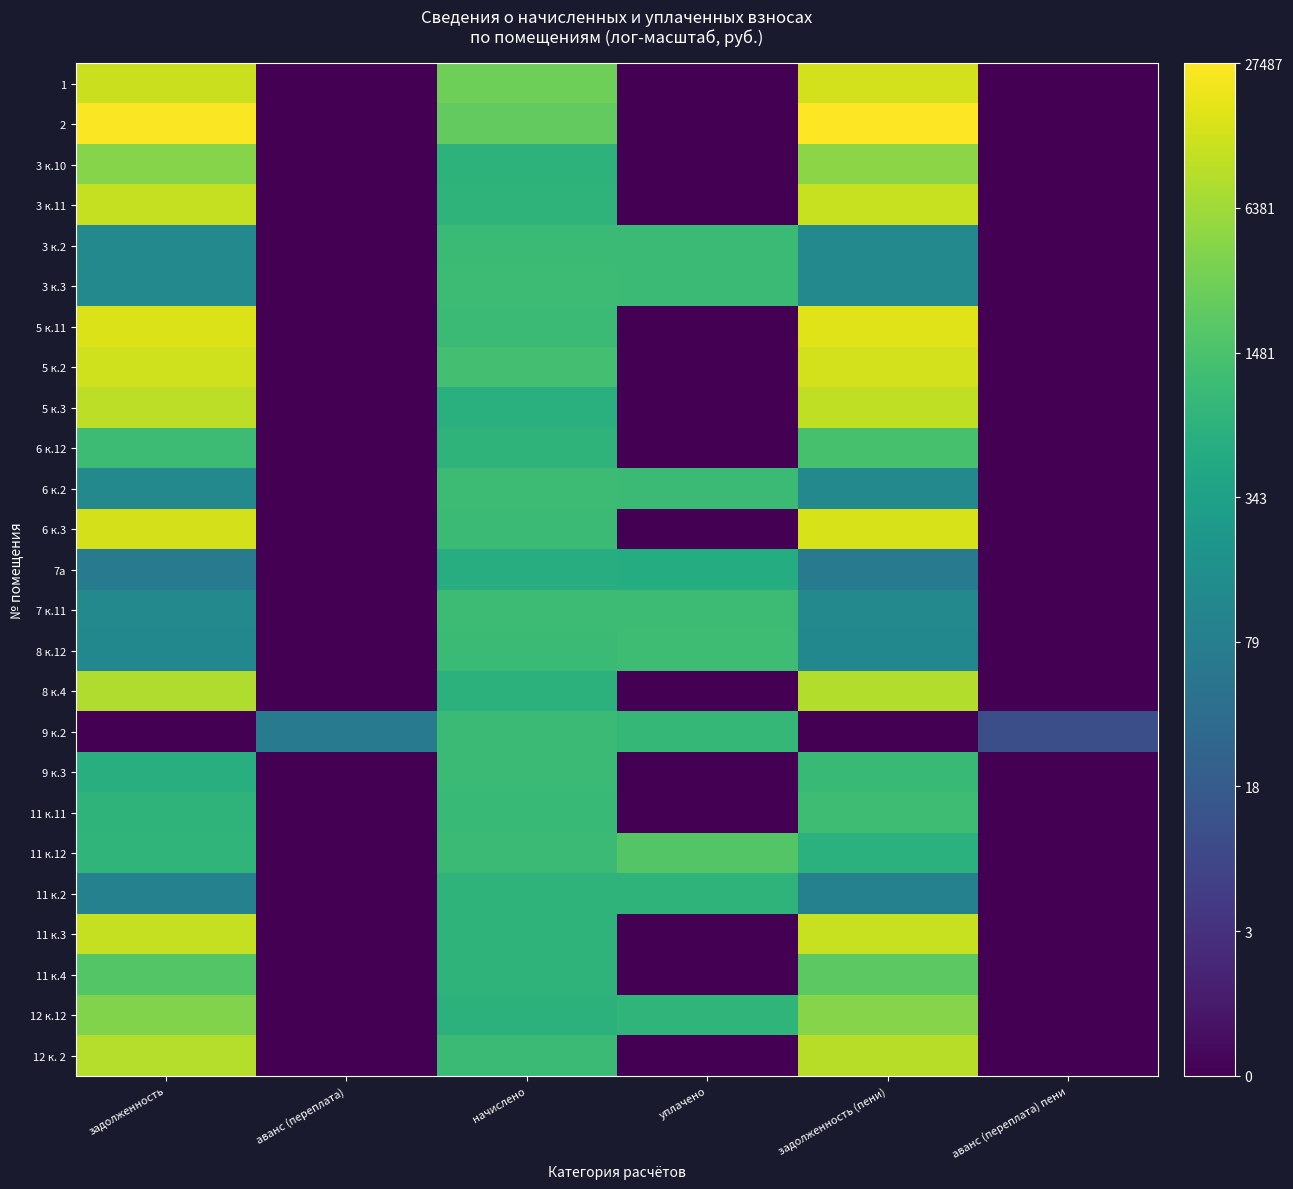

Reading right to left, transcribe all the data shown in this chart.

1: аванс (переплата) пени=0.0	задолженность (пени)=9.5	уплачено=0.0	начислено=8.0	аванс (переплата)=0.0	задолженность=9.4
2: аванс (переплата) пени=0.0	задолженность (пени)=10.2	уплачено=0.0	начислено=7.7	аванс (переплата)=0.0	задолженность=10.2
3 к.10: аванс (переплата) пени=0.0	задолженность (пени)=8.4	уплачено=0.0	начислено=6.6	аванс (переплата)=0.0	задолженность=8.4
3 к.11: аванс (переплата) пени=0.0	задолженность (пени)=9.4	уплачено=0.0	начислено=6.7	аванс (переплата)=0.0	задолженность=9.3
3 к.2: аванс (переплата) пени=0.0	задолженность (пени)=4.8	уплачено=7.0	начислено=7.0	аванс (переплата)=0.0	задолженность=4.8
3 к.3: аванс (переплата) пени=0.0	задолженность (пени)=4.8	уплачено=7.0	начислено=7.0	аванс (переплата)=0.0	задолженность=4.8
5 к.11: аванс (переплата) пени=0.0	задолженность (пени)=9.7	уплачено=0.0	начислено=7.0	аванс (переплата)=0.0	задолженность=9.7
5 к.2: аванс (переплата) пени=0.0	задолженность (пени)=9.5	уплачено=0.0	начислено=7.2	аванс (переплата)=0.0	задолженность=9.5
5 к.3: аванс (переплата) пени=0.0	задолженность (пени)=9.2	уплачено=0.0	начислено=6.5	аванс (переплата)=0.0	задолженность=9.2
6 к.12: аванс (переплата) пени=0.0	задолженность (пени)=7.2	уплачено=0.0	начислено=6.7	аванс (переплата)=0.0	задолженность=7.0
6 к.2: аванс (переплата) пени=0.0	задолженность (пени)=4.8	уплачено=7.0	начислено=7.0	аванс (переплата)=0.0	задолженность=4.8
6 к.3: аванс (переплата) пени=0.0	задолженность (пени)=9.6	уплачено=0.0	начислено=7.0	аванс (переплата)=0.0	задолженность=9.5
7а: аванс (переплата) пени=0.0	задолженность (пени)=4.2	уплачено=6.3	начислено=6.4	аванс (переплата)=0.0	задолженность=4.2
7 к.11: аванс (переплата) пени=0.0	задолженность (пени)=4.8	уплачено=7.0	начислено=7.0	аванс (переплата)=0.0	задолженность=4.8
8 к.12: аванс (переплата) пени=0.0	задолженность (пени)=4.8	уплачено=7.1	начислено=7.0	аванс (переплата)=0.0	задолженность=4.8
8 к.4: аванс (переплата) пени=0.0	задолженность (пени)=9.0	уплачено=0.0	начислено=6.6	аванс (переплата)=0.0	задолженность=9.0
9 к.2: аванс (переплата) пени=2.4	задолженность (пени)=0.0	уплачено=6.8	начислено=7.0	аванс (переплата)=4.2	задолженность=0.0
9 к.3: аванс (переплата) пени=0.0	задолженность (пени)=6.9	уплачено=0.0	начислено=7.0	аванс (переплата)=0.0	задолженность=6.4
11 к.11: аванс (переплата) пени=0.0	задолженность (пени)=7.0	уплачено=0.0	начислено=6.9	аванс (переплата)=0.0	задолженность=6.7
11 к.12: аванс (переплата) пени=0.0	задолженность (пени)=6.5	уплачено=7.5	начислено=7.0	аванс (переплата)=0.0	задолженность=6.7
11 к.2: аванс (переплата) пени=0.0	задолженность (пени)=4.5	уплачено=6.6	начислено=6.7	аванс (переплата)=0.0	задолженность=4.5
11 к.3: аванс (переплата) пени=0.0	задолженность (пени)=9.4	уплачено=0.0	начислено=6.7	аванс (переплата)=0.0	задолженность=9.3
11 к.4: аванс (переплата) пени=0.0	задолженность (пени)=7.6	уплачено=0.0	начислено=6.7	аванс (переплата)=0.0	задолженность=7.5
12 к.12: аванс (переплата) пени=0.0	задолженность (пени)=8.4	уплачено=6.7	начислено=6.6	аванс (переплата)=0.0	задолженность=8.3
12 к. 2: аванс (переплата) пени=0.0	задолженность (пени)=9.1	уплачено=0.0	начислено=7.0	аванс (переплата)=0.0	задолженность=9.1